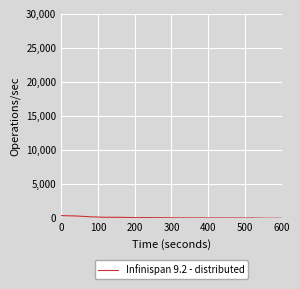

Is this an area chart (filled region under the line)?

No